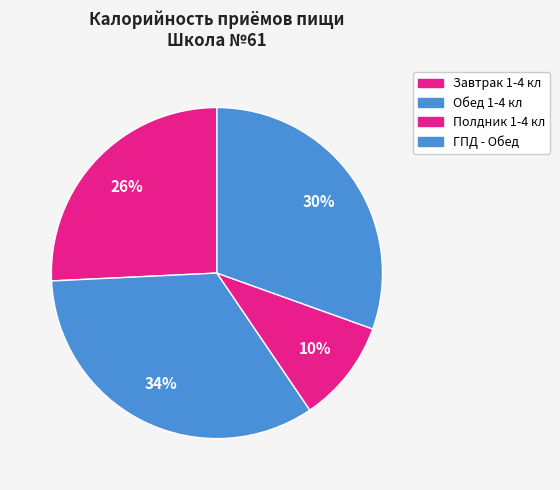

How many segments does this pie chart have?

4